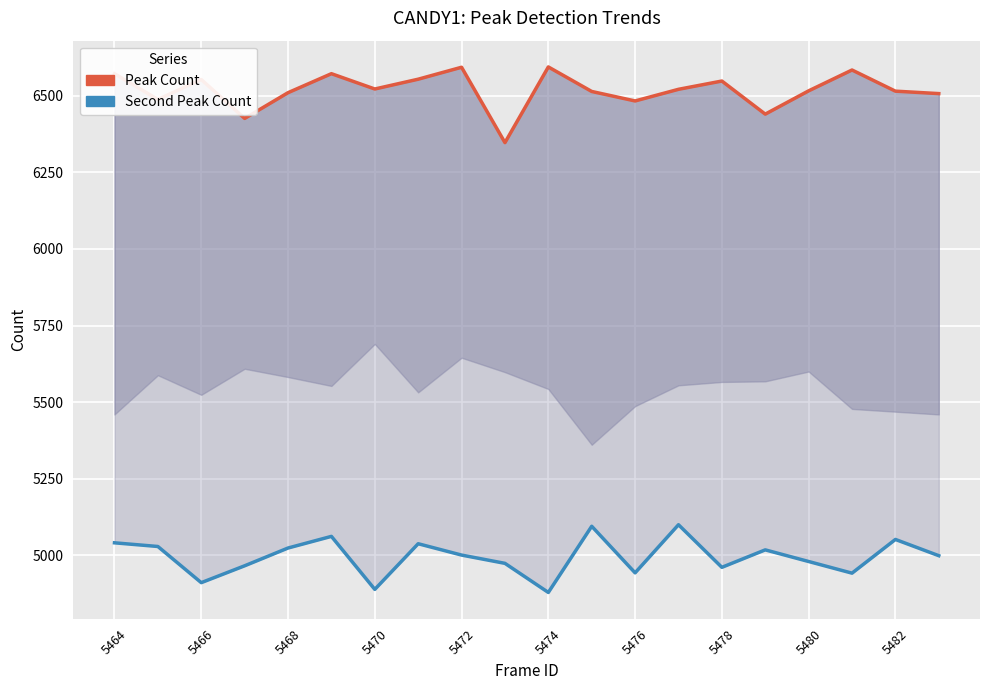

What is the total value across all series at 5464?

11613